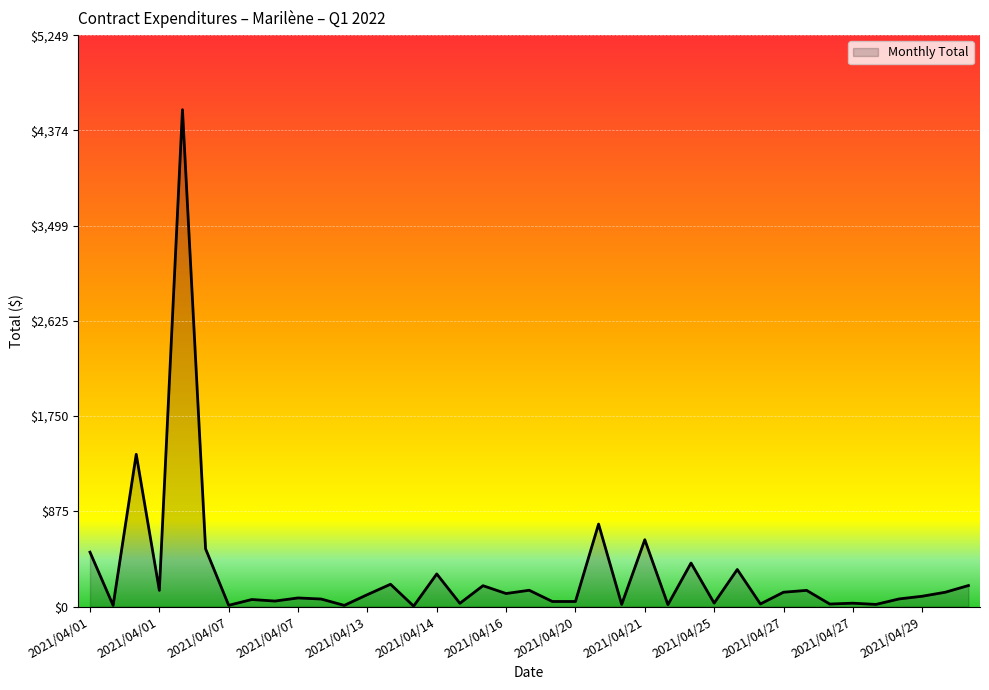

What is the smallest value displayed?

4.2